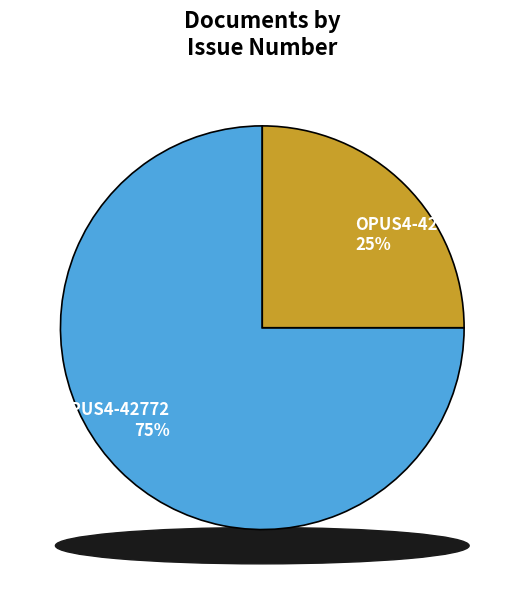

What percentage do OPUS4-42765 and OPUS4-42772 together represent?

100.0%